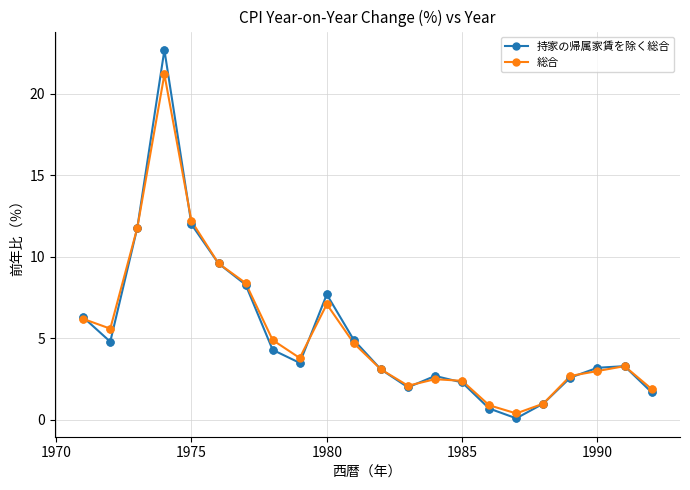

What are all the series names shown in the legend?

持家の帰属家賃を除く総合, 総合